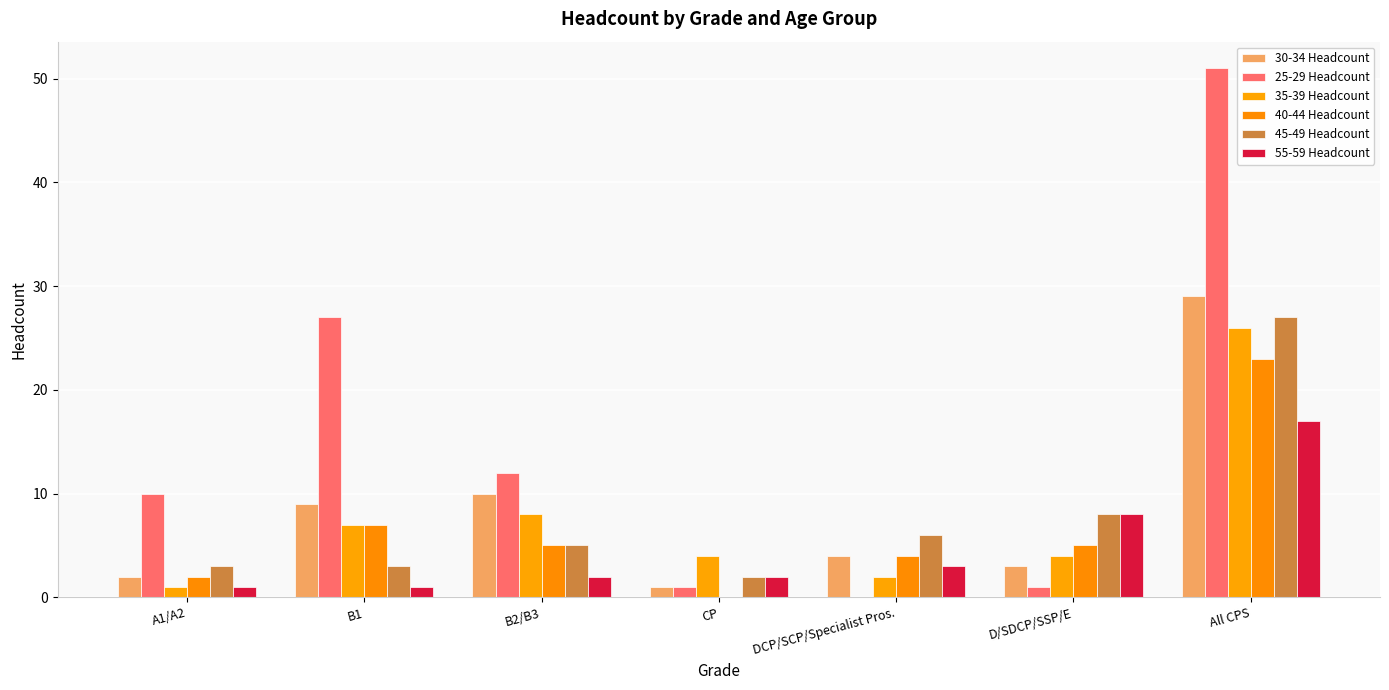

Count the number of data series in this chart.

6